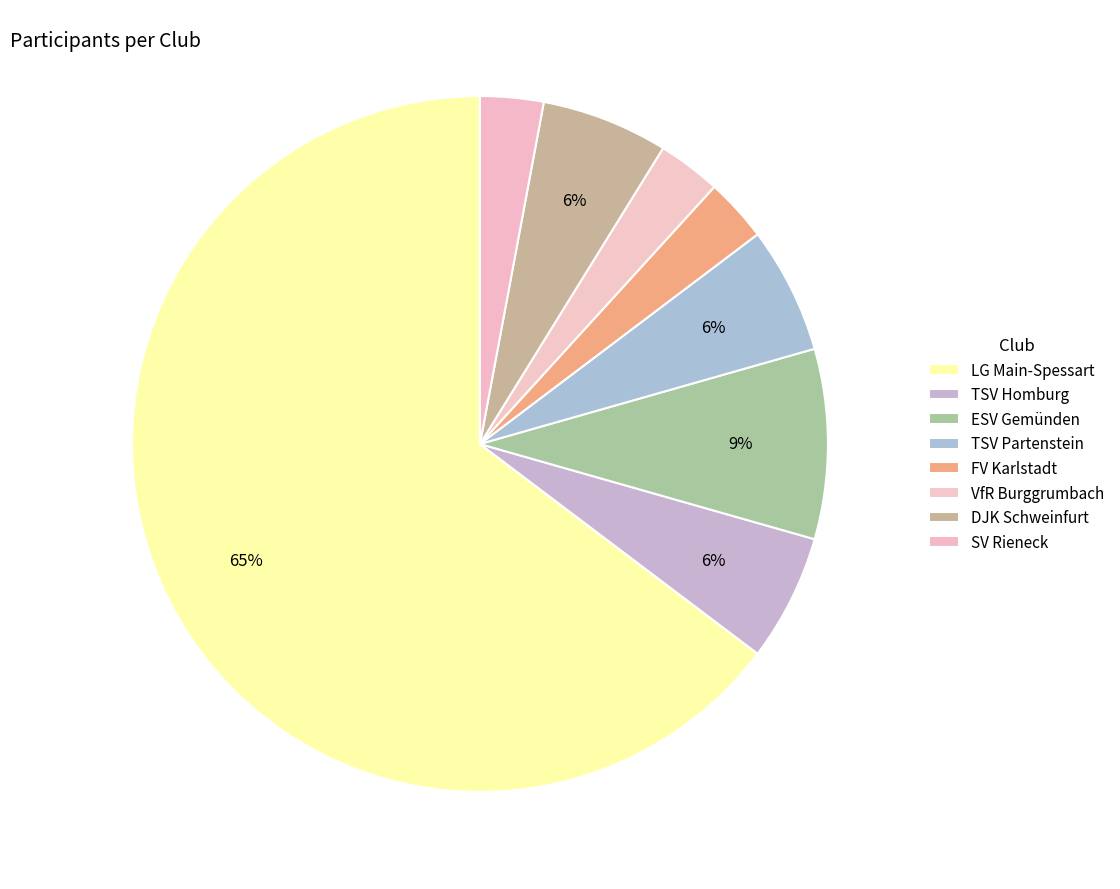

To the nearest percent, what is the difference between the LG Main-Spessart and VfR Burggrumbach slice percentages?

62%